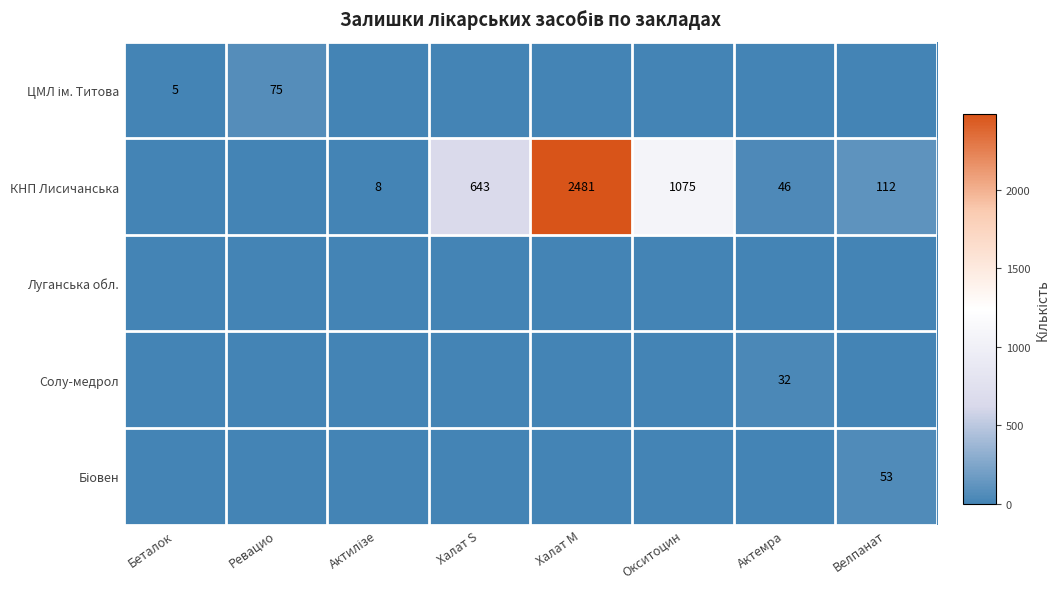

At which category does the chart reach its minimum across all series?

Актилізе